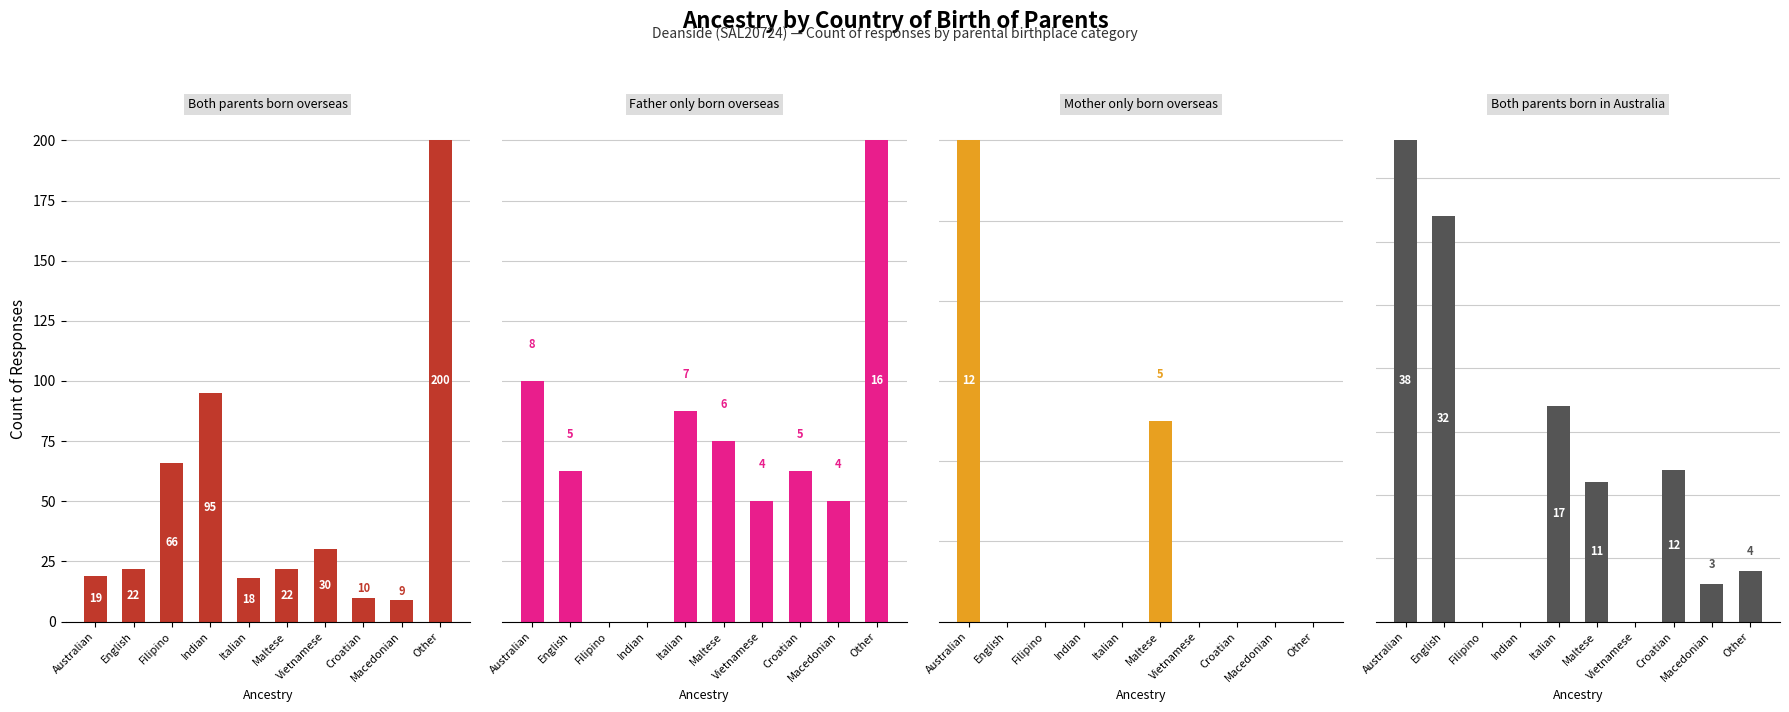

Which category has the highest value in the Both parents born in Australia series?

Australian